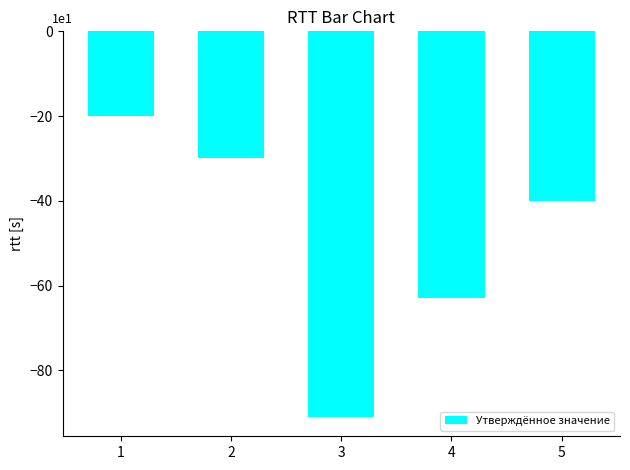

What is the change in value from 2 to 5?

-10